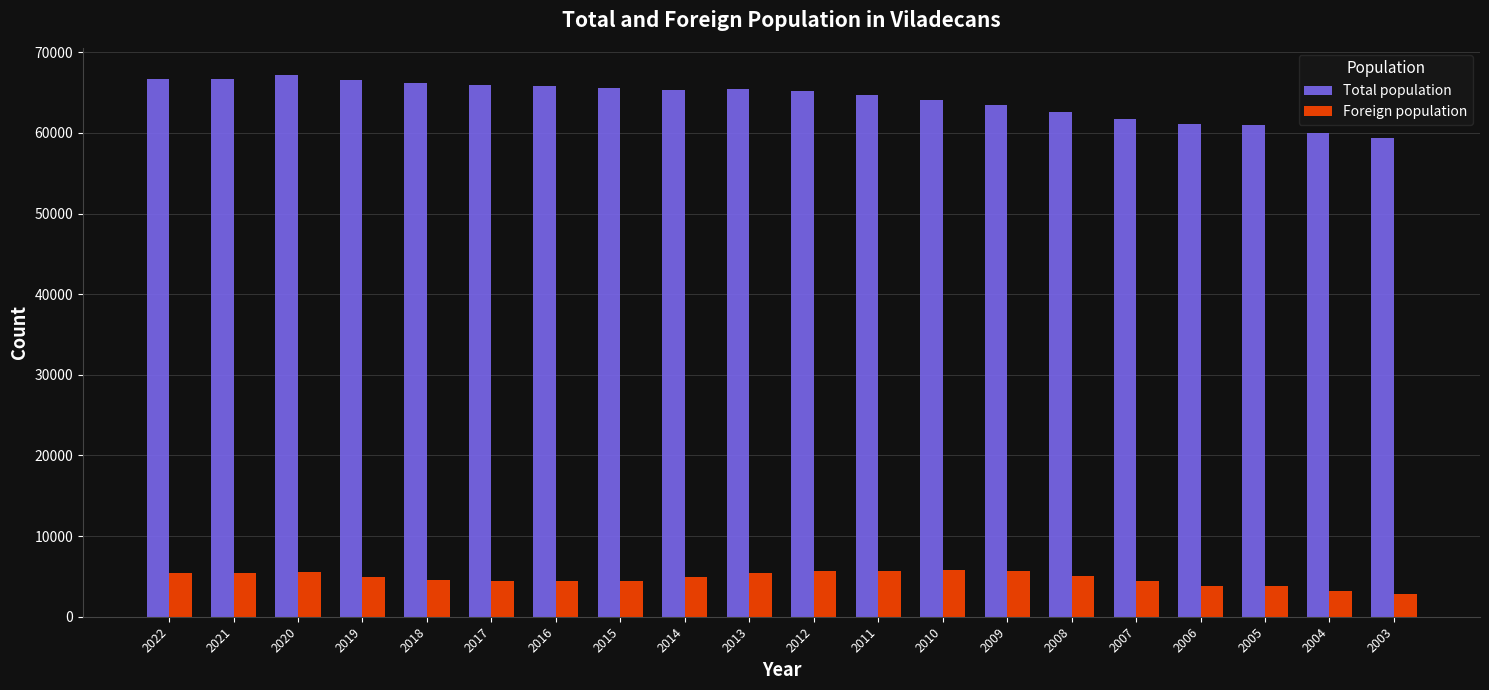

Which series has the largest total across all categories?

Total population